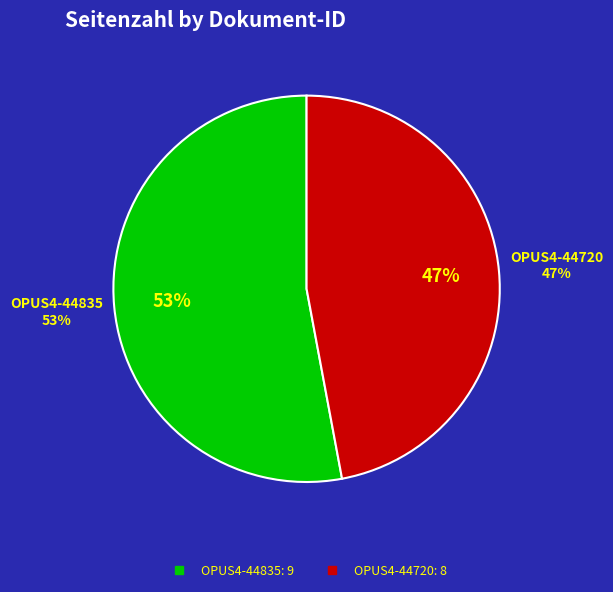

Which slice is the largest?

OPUS4-44835